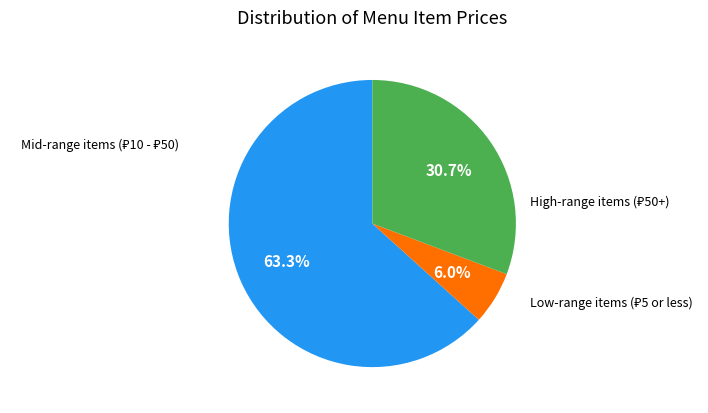

Is there a majority slice in this chart?

Yes